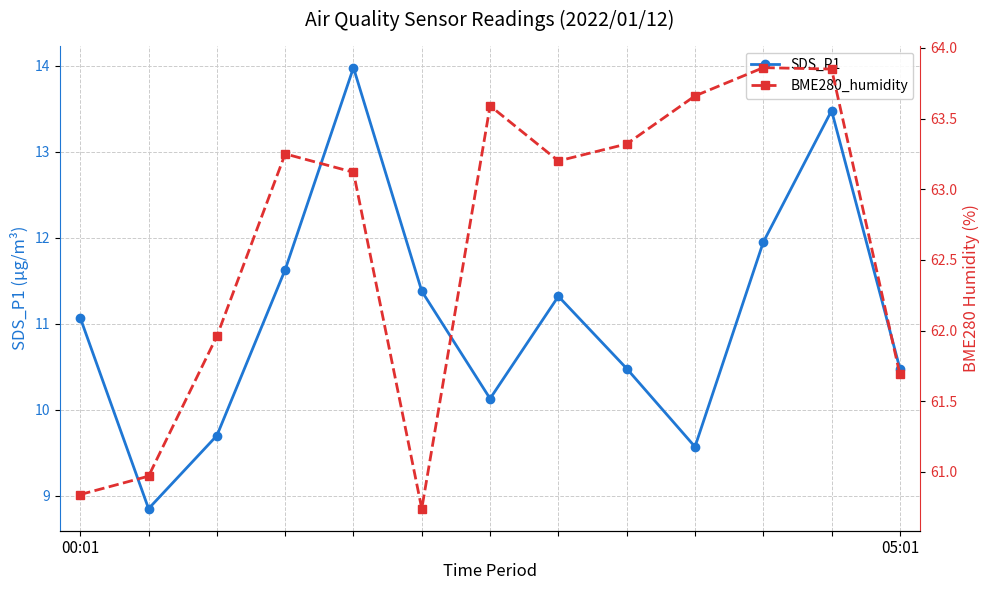

Which series has the largest range (max minus min)?

SDS_P1